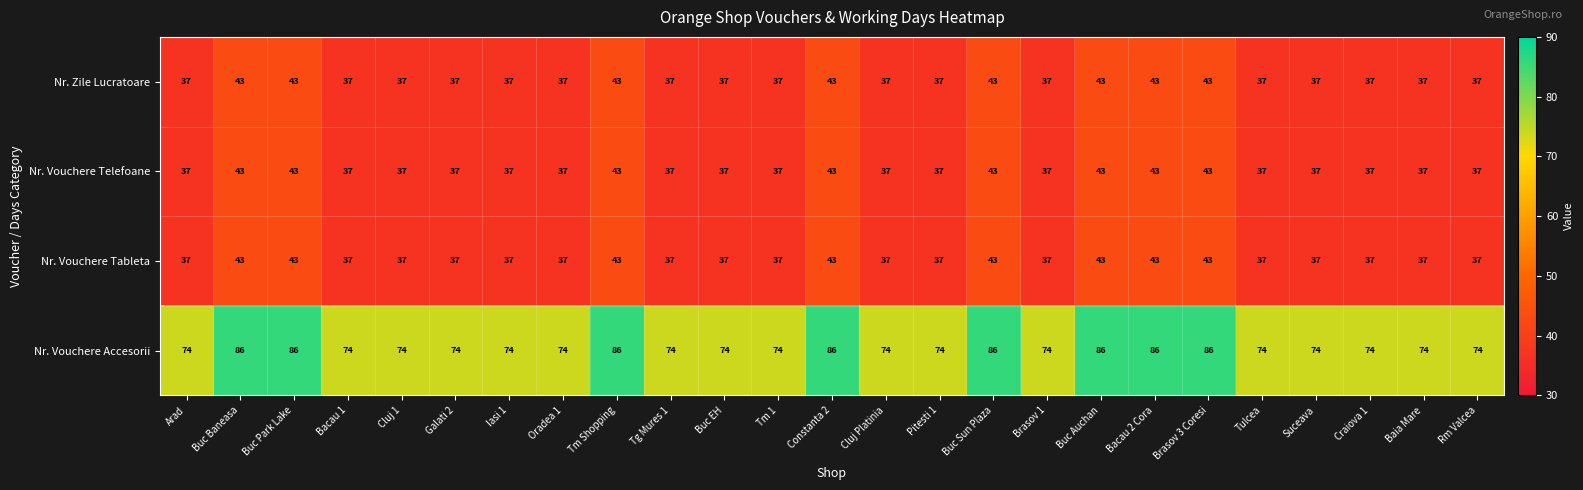

True or false: Nr. Vouchere Telefoane has a value of 43 at Buc Baneasa.

True